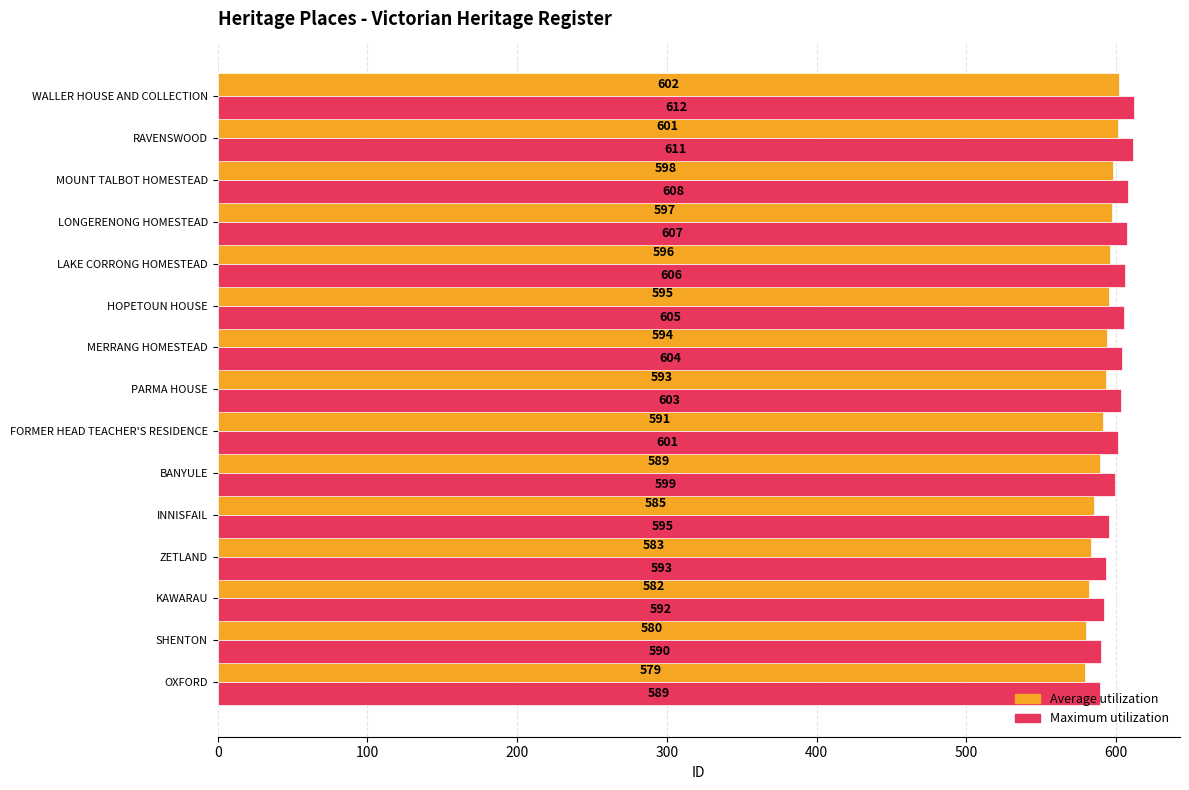

Which series has the largest total across all categories?

Maximum utilization